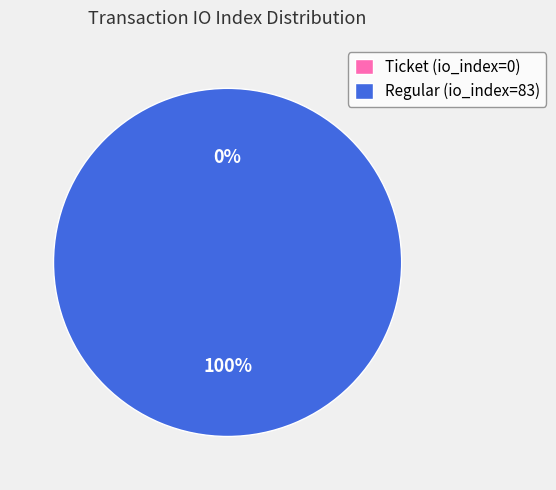

How many segments does this pie chart have?

2